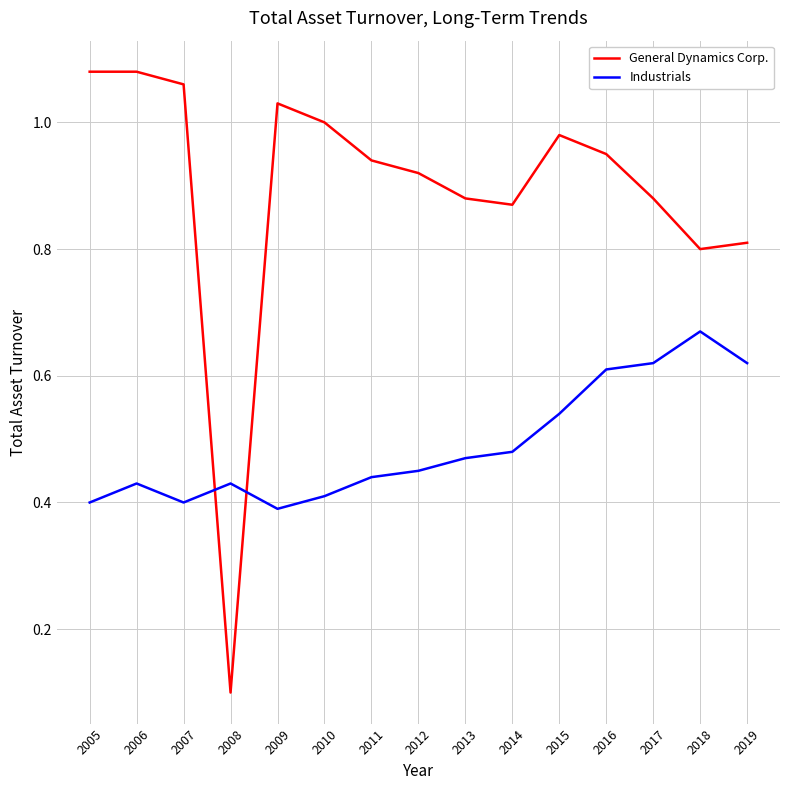

Does the chart have visible grid lines?

Yes